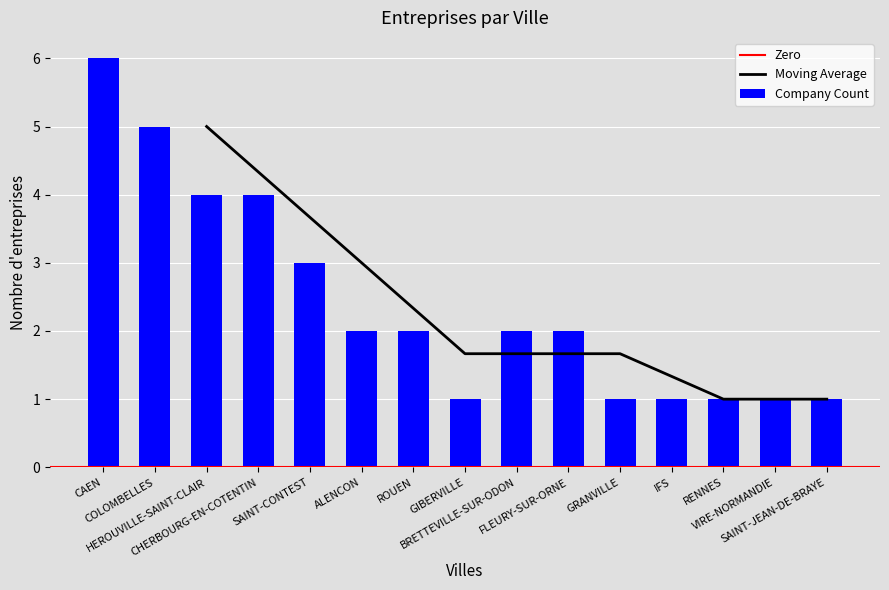

What is the change in value from HEROUVILLE-SAINT-CLAIR to ROUEN?

-2